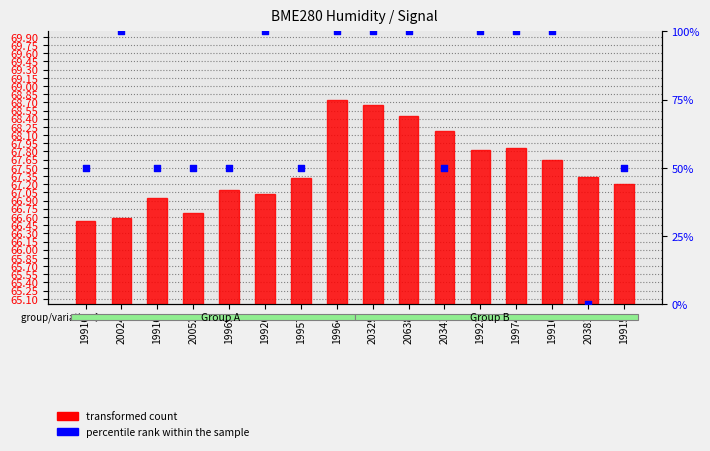

Which series has the widest spread of Y values?

percentile rank within the sample